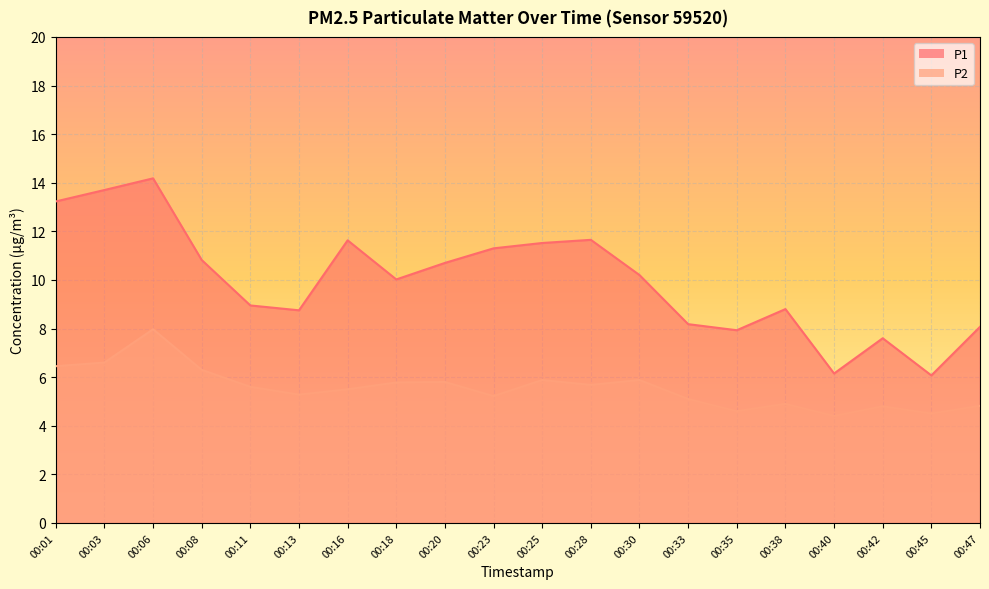

What is the value of the P1 point at the 16th from the left?

8.8